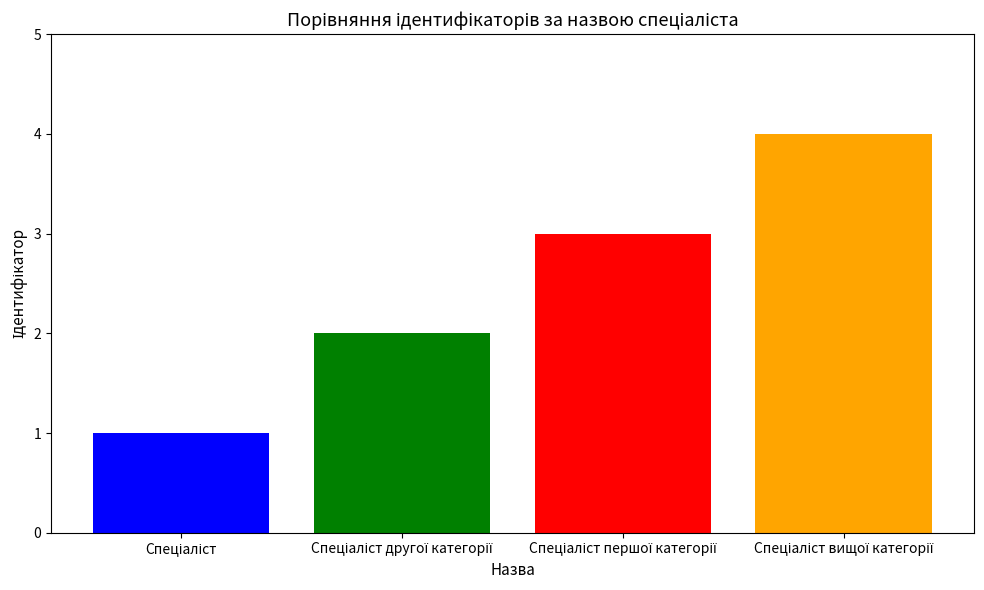

What is the sum of all values?

10